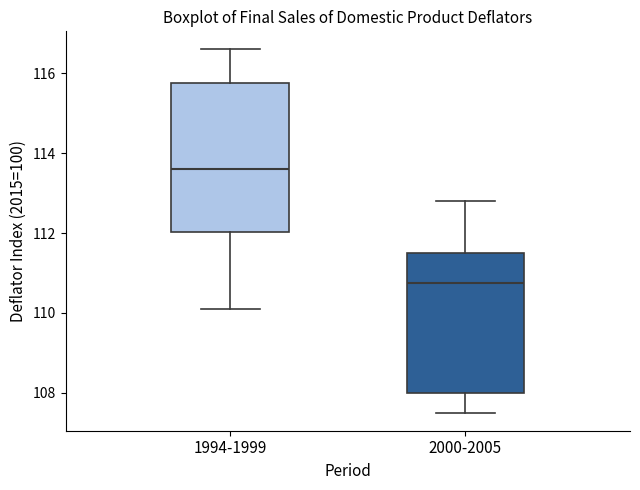

Reading left to right, read every box against the y-axis: the position of its median line, the range the box covers, and the ends of its whiskers. The values are not printed on the chart, so give them approximately, as read against the axis.

1994-1999: median 113.6, box 112.0 to 115.8, whiskers 110.2 to 116.6
2000-2005: median 110.8, box 108.0 to 111.6, whiskers 107.6 to 112.8